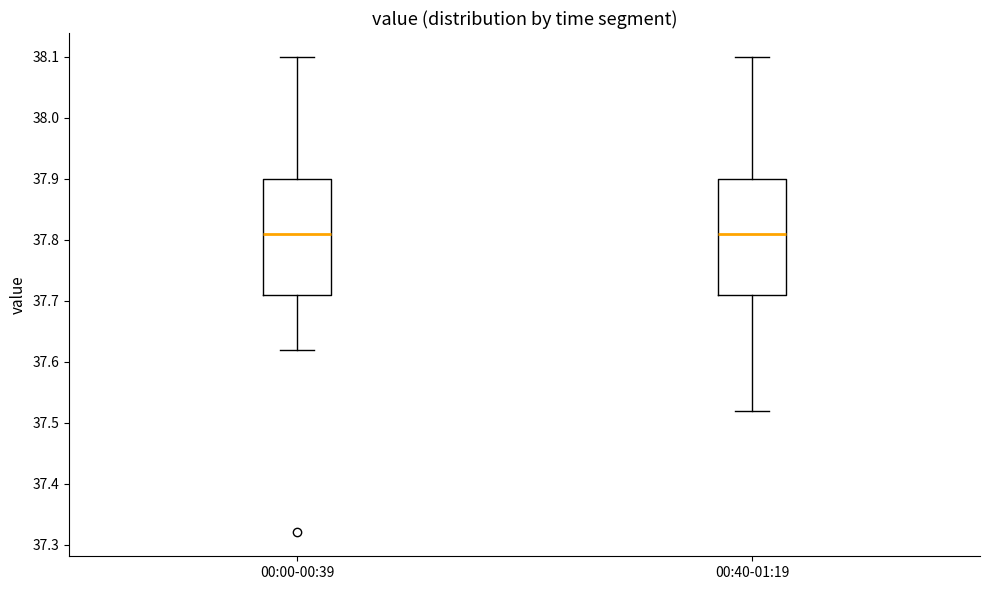

Reading left to right, read every box against the y-axis: the position of its median line, the range the box covers, and the ends of its whiskers. The values are not printed on the chart, so give them approximately, as read against the axis.

00:00-00:39: median 37.81, box 37.71 to 37.90, whiskers 37.62 to 38.10
00:40-01:19: median 37.81, box 37.71 to 37.90, whiskers 37.52 to 38.10